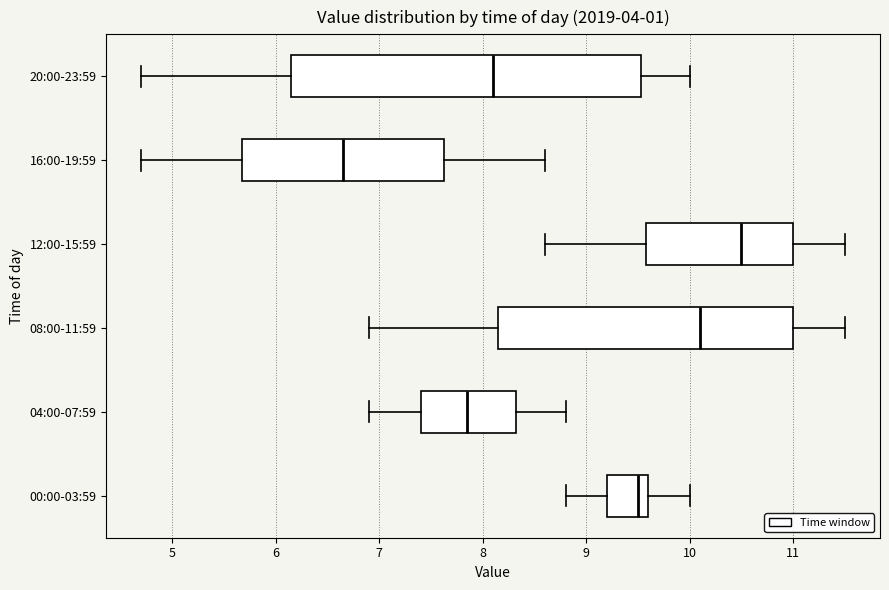

Reading bottom to top, transcribe this box plot: for each box, give where its median line is, the range the box spans, and where its two whiskers end, as read against the x-axis. The values are not printed on the chart, so give them approximately, as read against the axis.

00:00-03:59: median 9.5, box 9.2 to 9.6, whiskers 8.8 to 10.0
04:00-07:59: median 7.9, box 7.4 to 8.3, whiskers 6.9 to 8.8
08:00-11:59: median 10.1, box 8.2 to 11.0, whiskers 6.9 to 11.5
12:00-15:59: median 10.5, box 9.6 to 11.0, whiskers 8.6 to 11.5
16:00-19:59: median 6.7, box 5.7 to 7.6, whiskers 4.7 to 8.6
20:00-23:59: median 8.1, box 6.2 to 9.5, whiskers 4.7 to 10.0